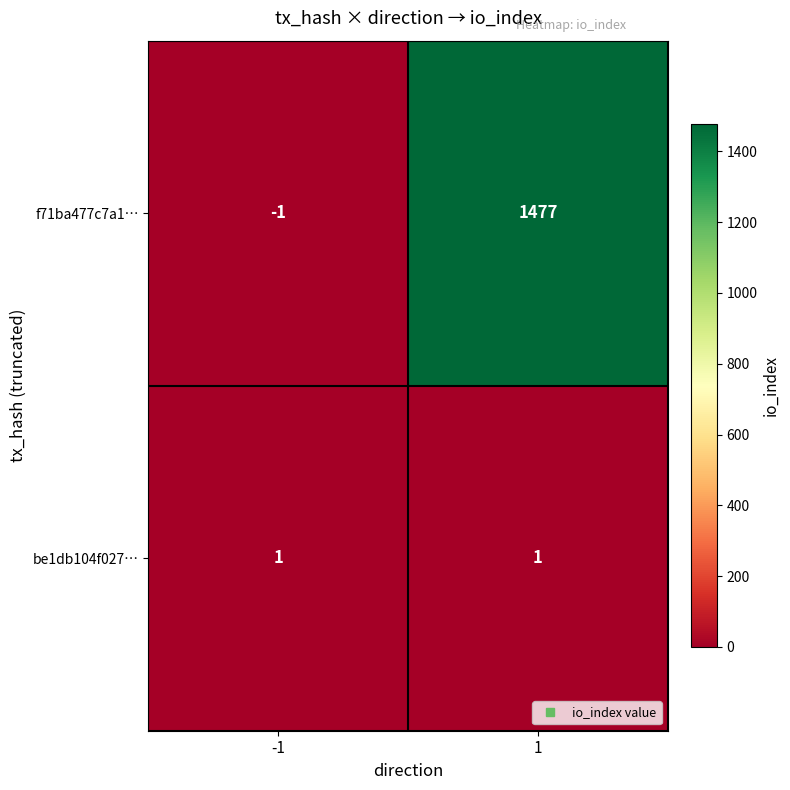

What is the maximum value for f71ba477c7a1…?

1477